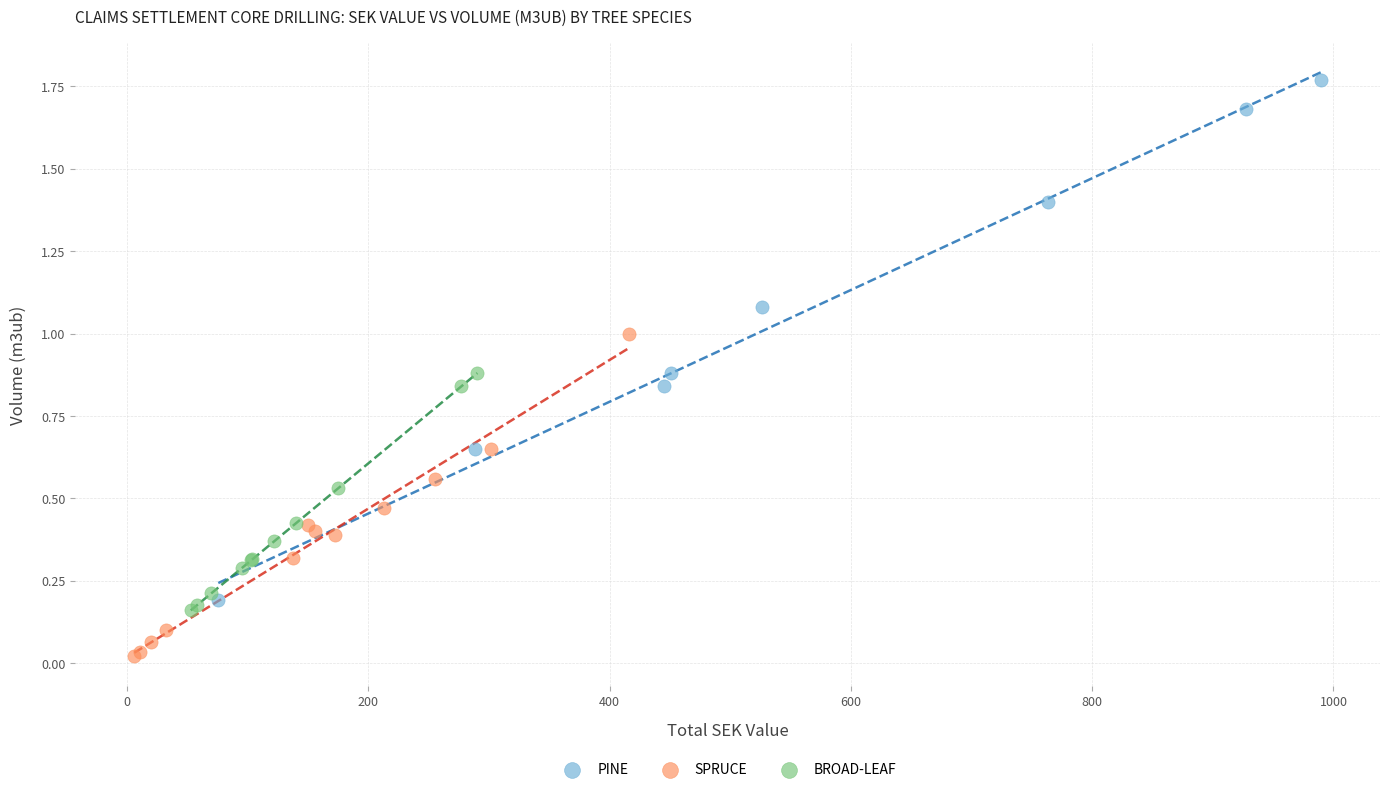

Which series has the widest spread of Y values?

PINE